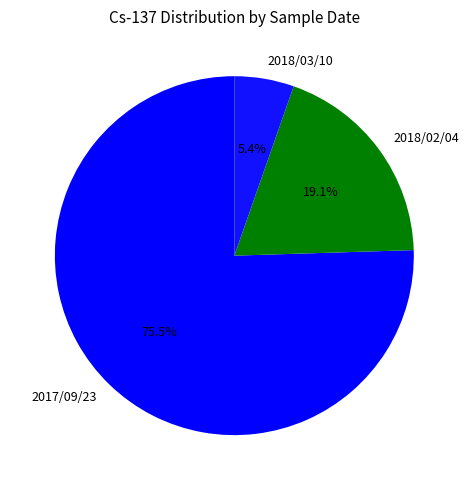

Is the sum of 2018/03/10 and 2018/02/04 greater than half?

No